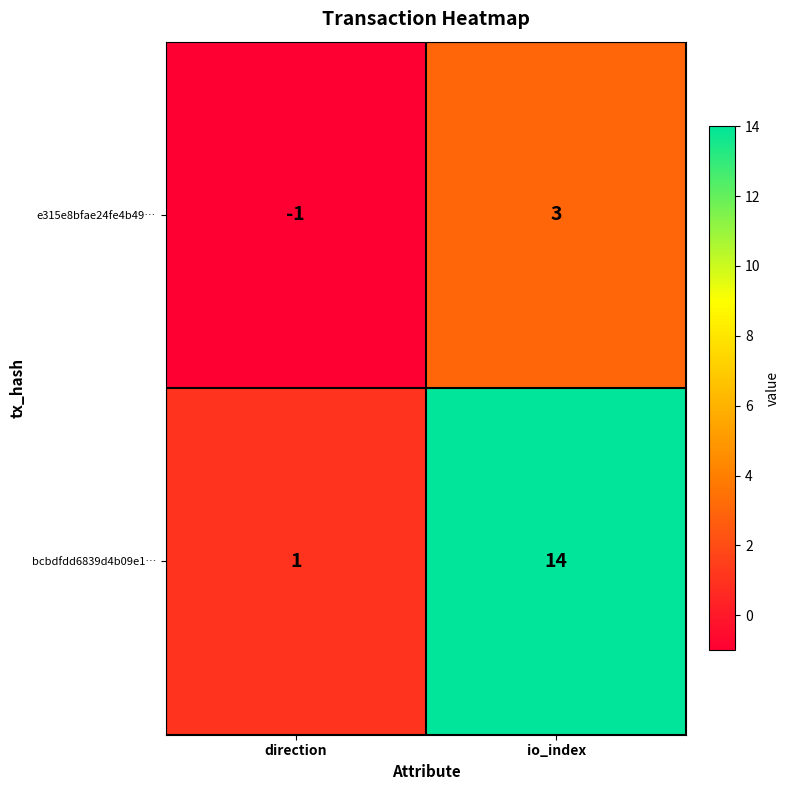

What is the difference between the highest and lowest values at io_index?

11